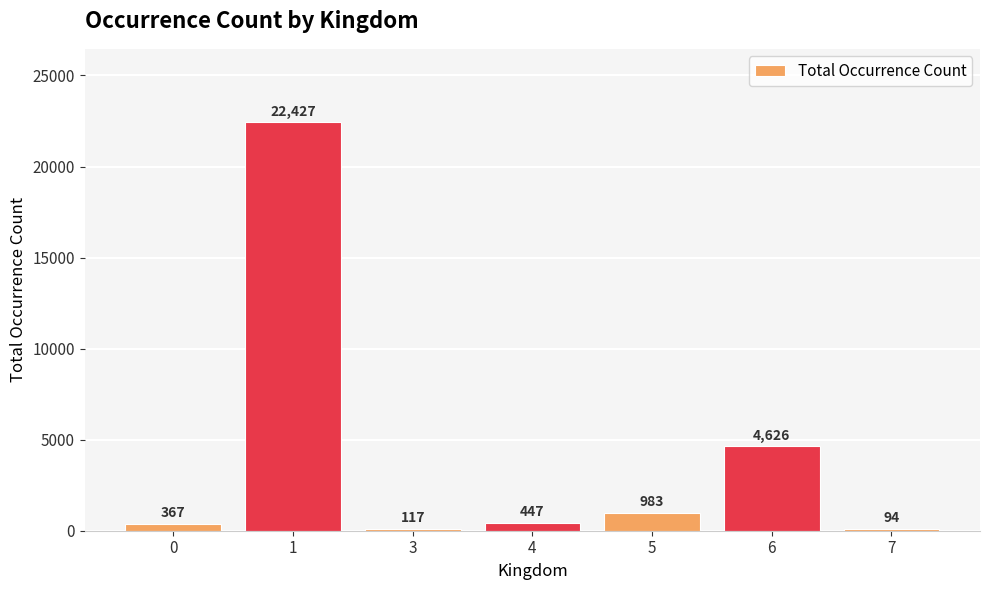

Reading left to right, transcribe all the data shown in this chart.

0=367	1=22427	3=117	4=447	5=983	6=4626	7=94